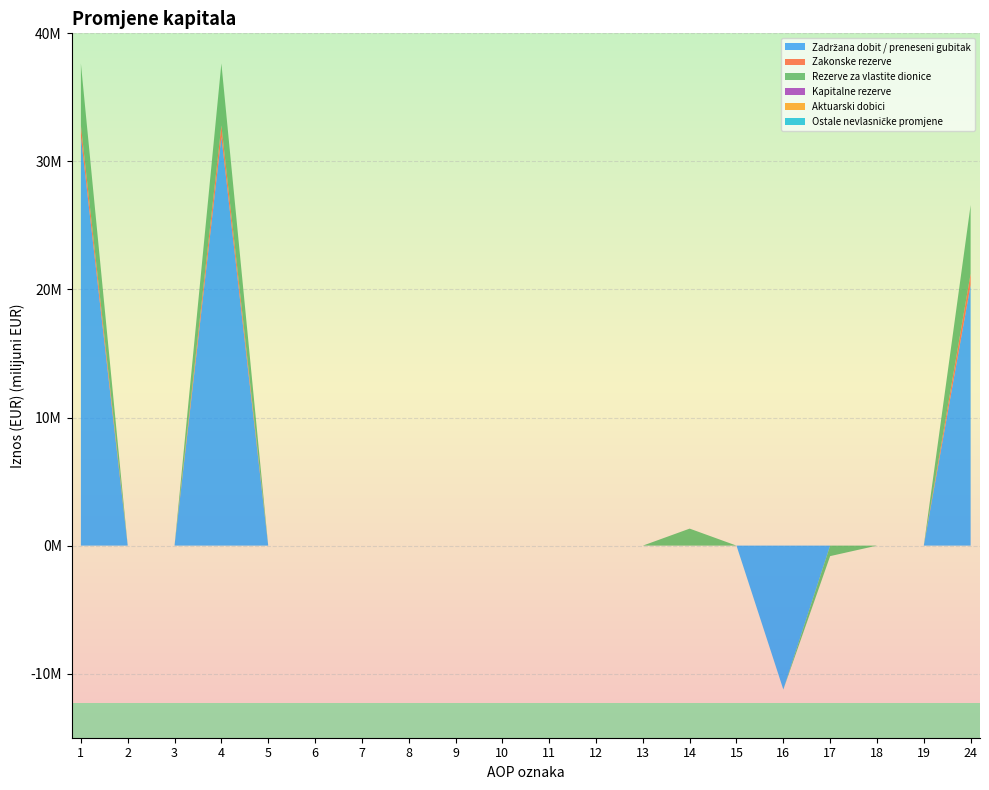

Reading right to left, what are all the values shown in this chart?

Zadržana dobit / preneseni gubitak: 20358013	0	0	0	-11234865	0	0	0	0	0	0	0	0	0	0	0	31923221	0	0	31923221
Zakonske rezerve: 883702	0	0	0	0	0	0	0	0	0	0	0	0	0	0	0	883702	0	0	883702
Rezerve za vlastite dionice: 5352791	0	0	-820390	0	0	1327228	0	0	0	0	0	0	0	0	0	4845953	0	0	4845953
Kapitalne rezerve: 0	0	0	0	0	0	0	0	0	0	0	0	0	0	0	0	0	0	0	0
Aktuarski dobici: 0	0	0	0	0	0	0	0	0	0	0	0	0	0	0	0	0	0	0	0
Ostale nevlasničke promjene: 0	0	0	0	0	0	0	0	0	0	0	0	0	0	0	0	0	0	0	0